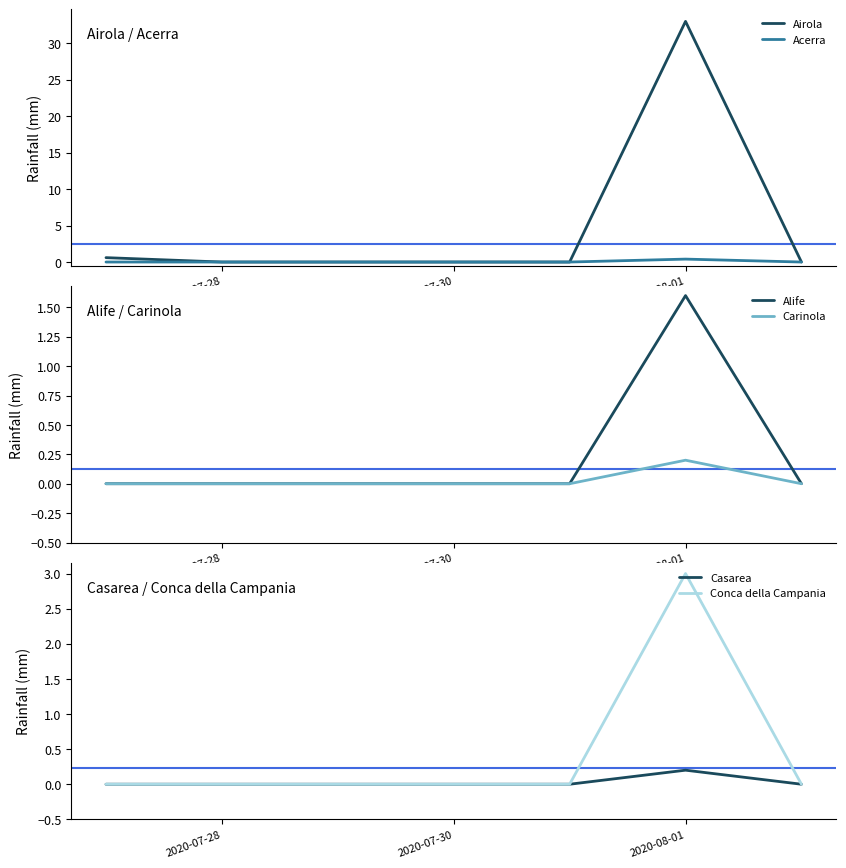

Which category has the highest value in the Airola series?

2020-08-01